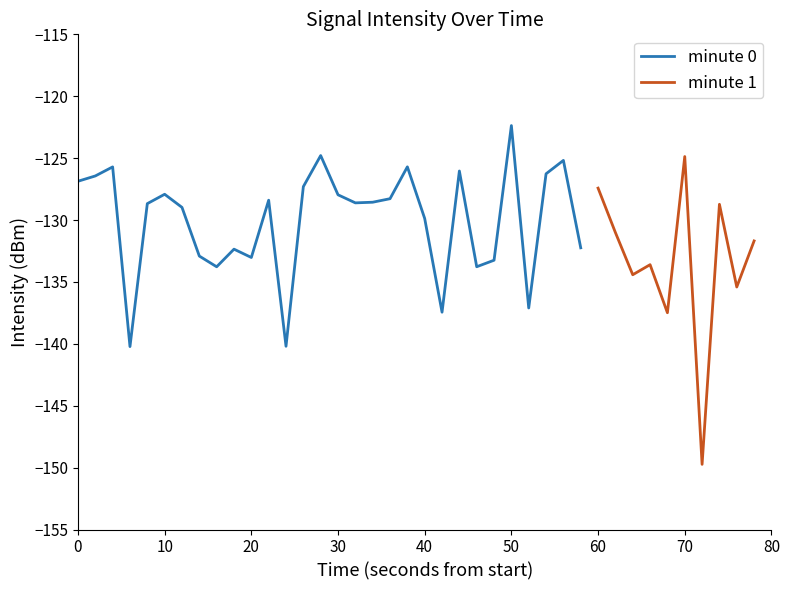

Reading right to left, transcribe all the data shown in this chart.

39=-131.7	38=-135.4	37=-128.7	36=-149.7	35=-124.9	34=-137.5	33=-133.6	32=-134.4	31=-131.0	30=-127.4	29=-132.2	28=-125.2	27=-126.3	26=-137.1	25=-122.4	24=-133.2	23=-133.8	22=-126.0	21=-137.4	20=-129.9	19=-125.7	18=-128.3	17=-128.6	16=-128.6	15=-128.0	14=-124.8	13=-127.3	12=-140.2	11=-128.4	10=-133.0	9=-132.4	8=-133.8	7=-132.9	6=-129.0	5=-127.9	4=-128.7	3=-140.2	2=-125.7	1=-126.4	0=-126.9